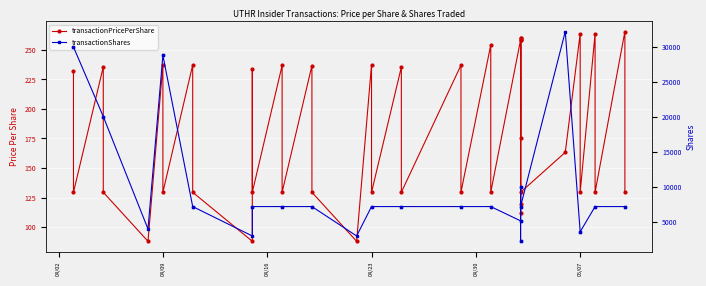

List the series in order of their overall mean, lowest first.

transactionPricePerShare, transactionShares